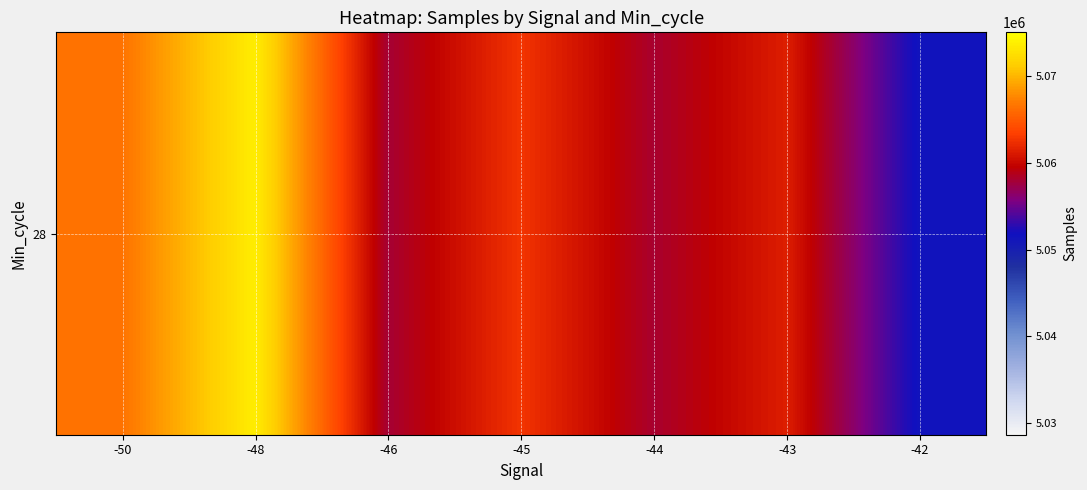

What is the change in value from -50 to -43?

-5116.7